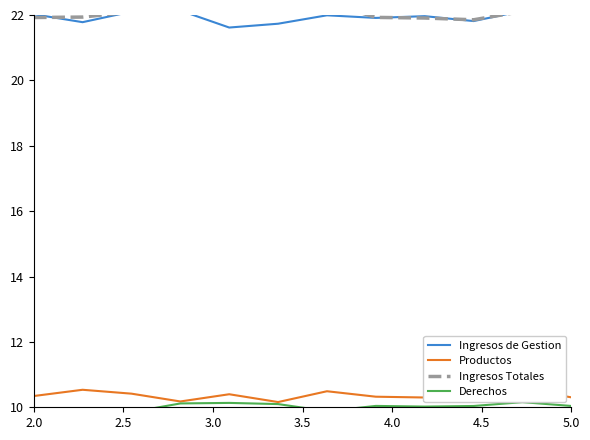

The value of Ingresos de Gestion at 2.0 is 32.7. True or false?

False